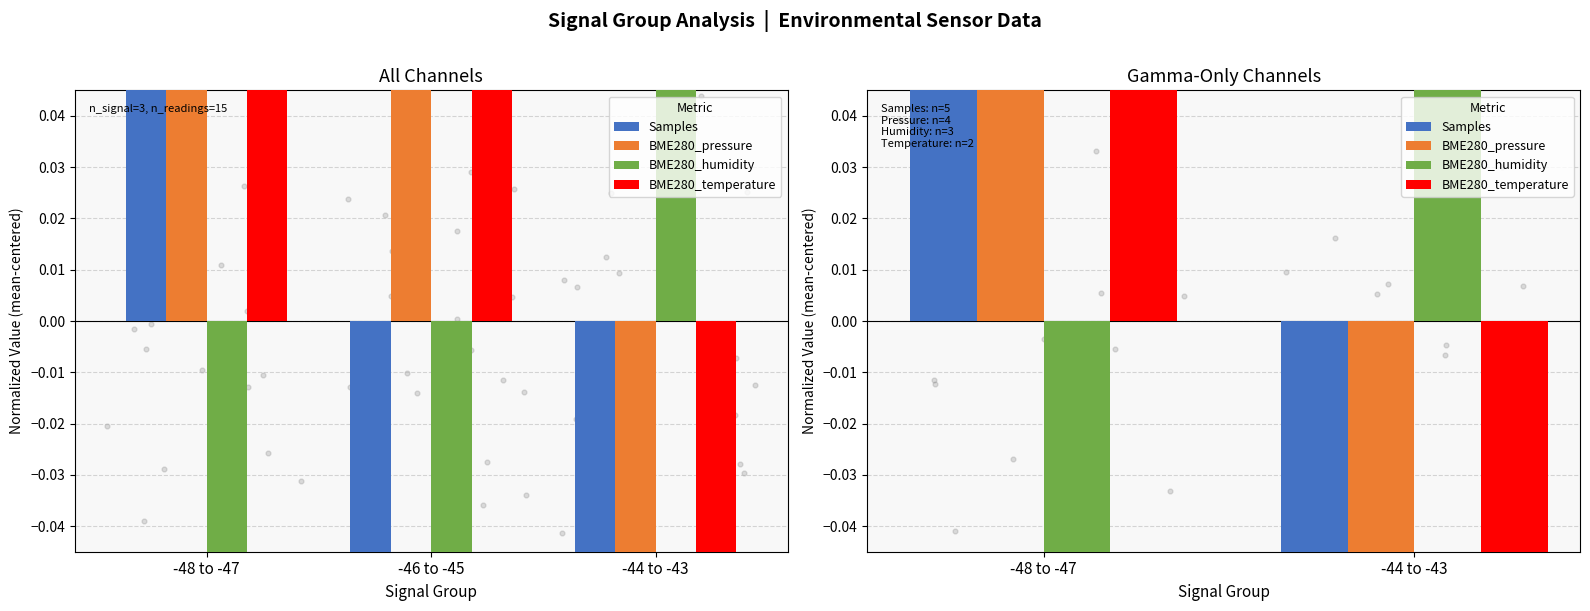

What is the total value across all series at -44 to -43?

-2.4